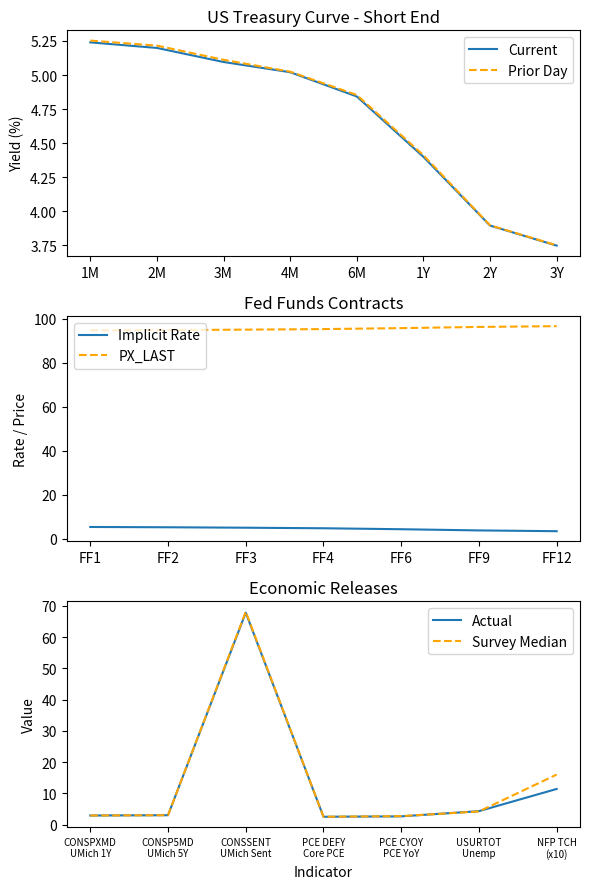

Which category has the highest value in the Prior Day series?

1M